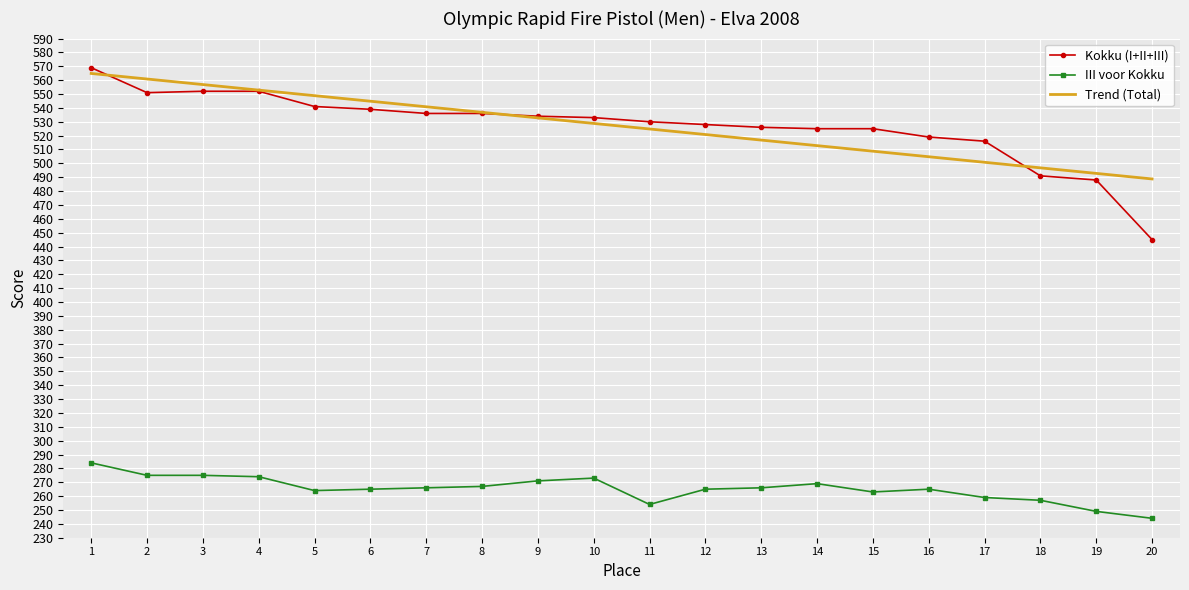

Rank the series by their maximum value, from highest to lowest.

Kokku (I+II+III), Trend (Total), III voor Kokku